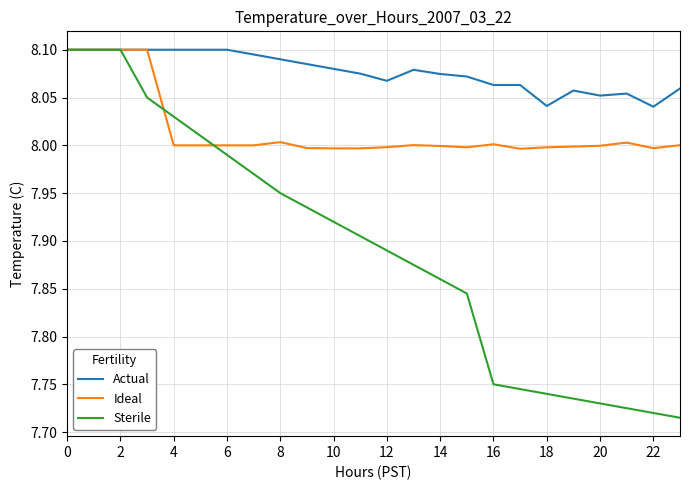

Which series has the largest total across all categories?

Actual